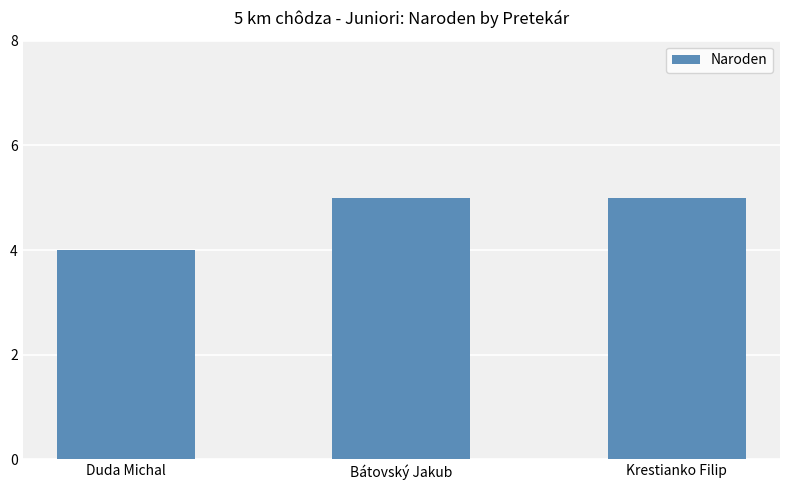

What is the sum of all values?

14